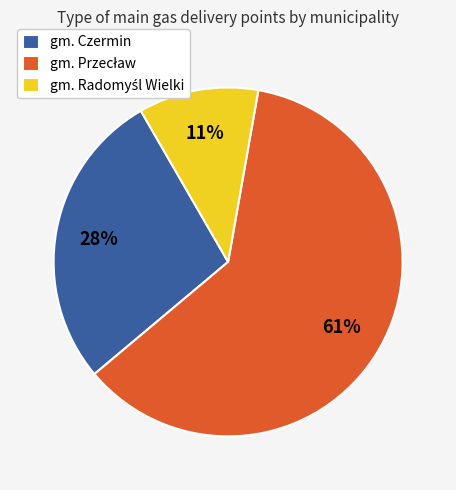

Is there a majority slice in this chart?

Yes